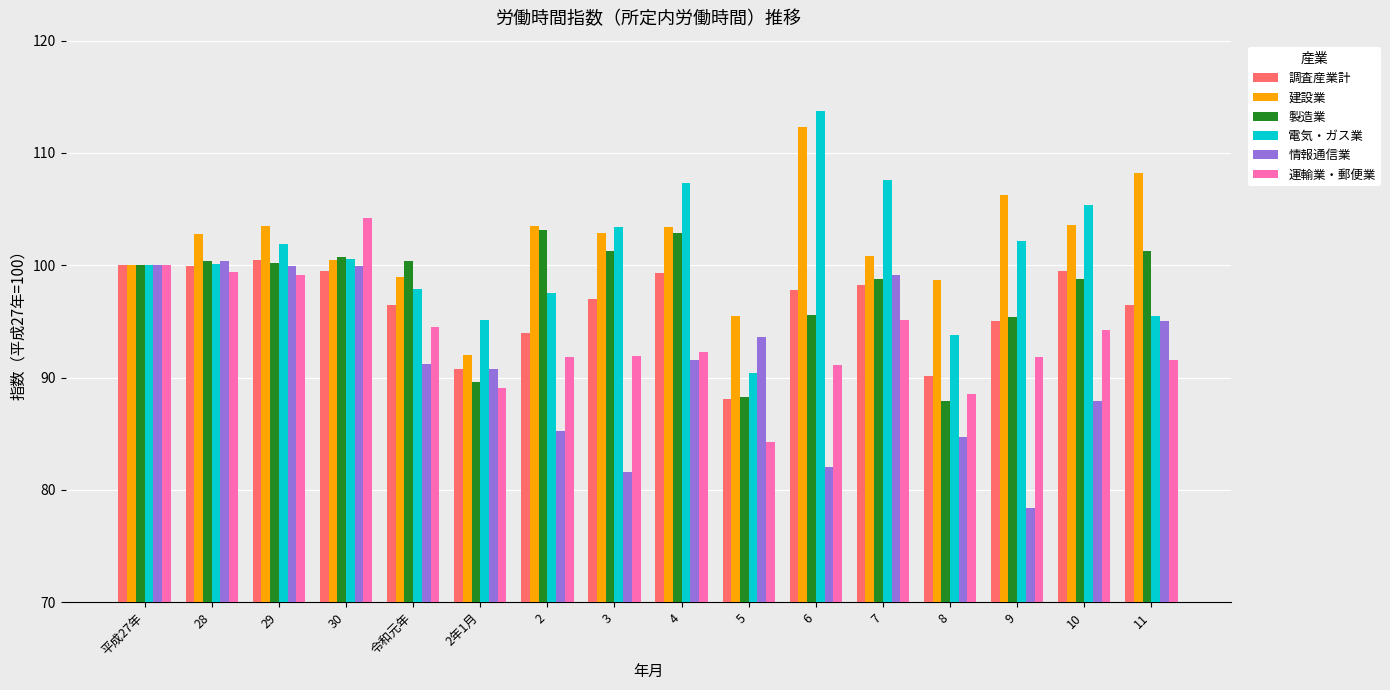

What is the minimum value shown in the chart?

78.4